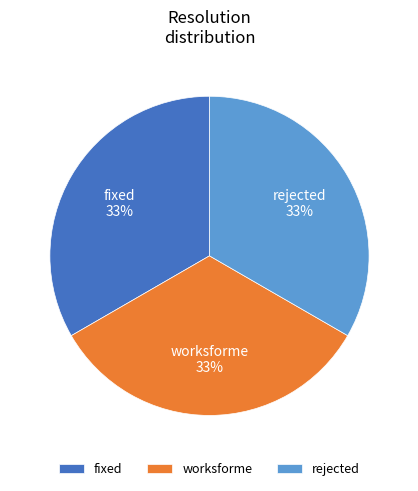

Approximately how many times larger is the value at rejected compared to fixed?

1.0